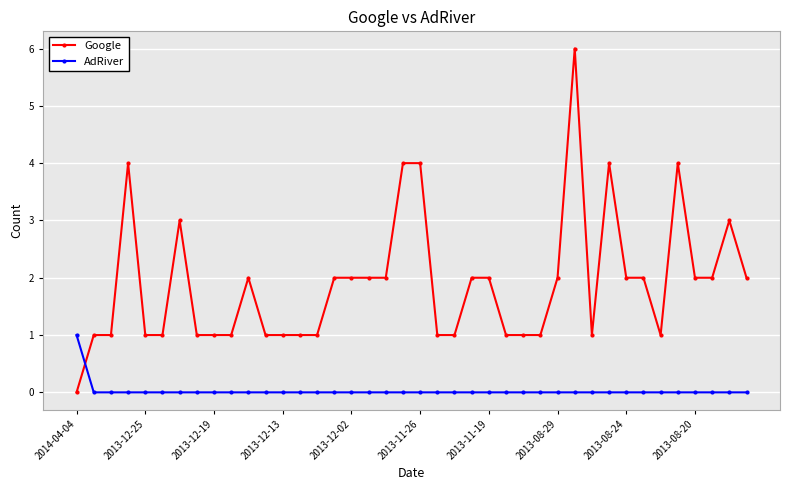

Rank the series by their average value, from highest to lowest.

Google, AdRiver